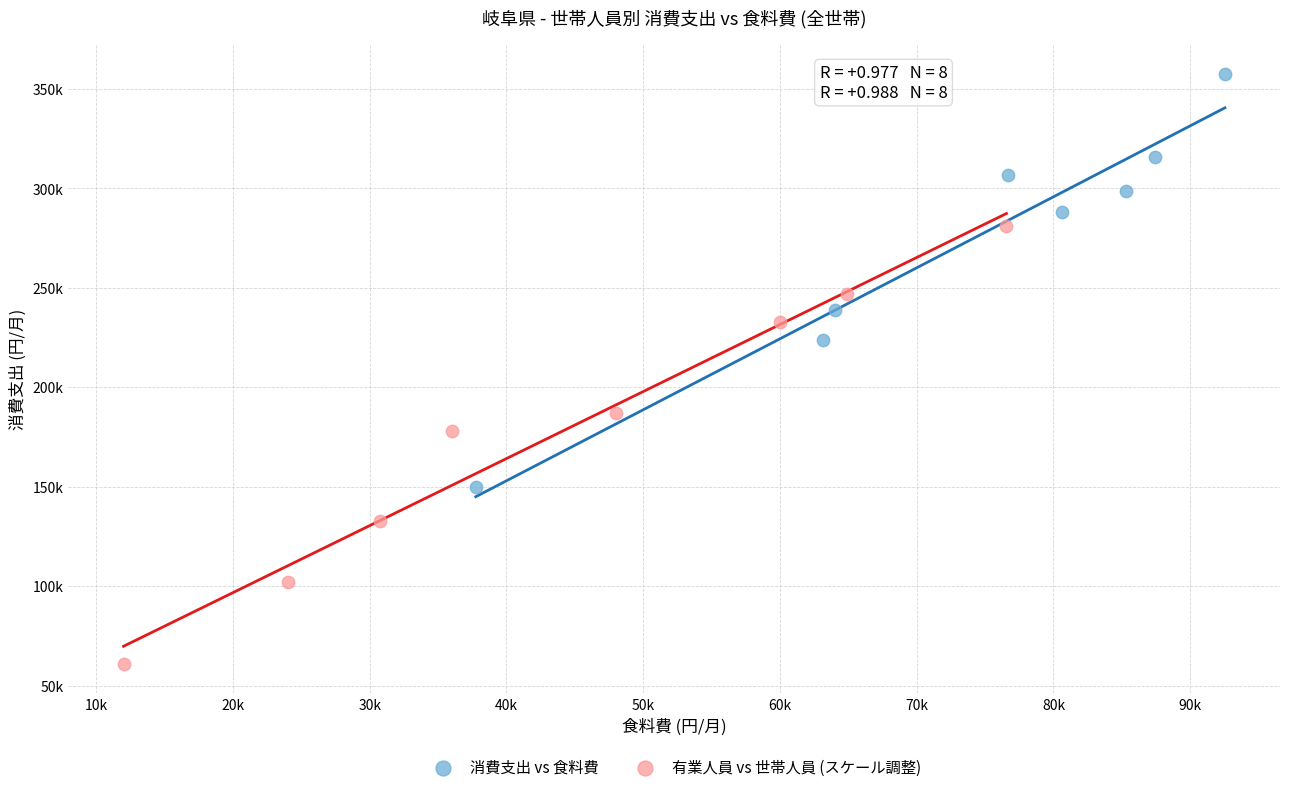

Which series has the largest Y range (max minus min)?

有業人員 vs 世帯人員 (スケール調整)